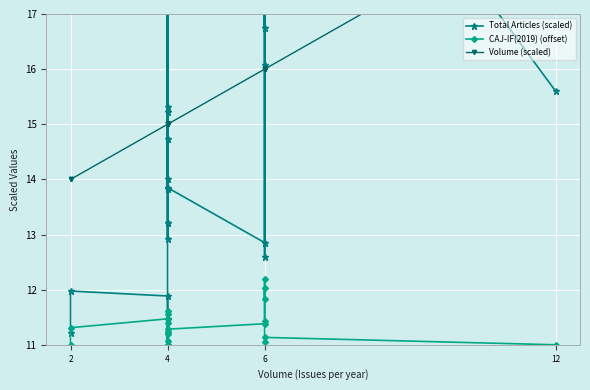

Is this an area chart (filled region under the line)?

No